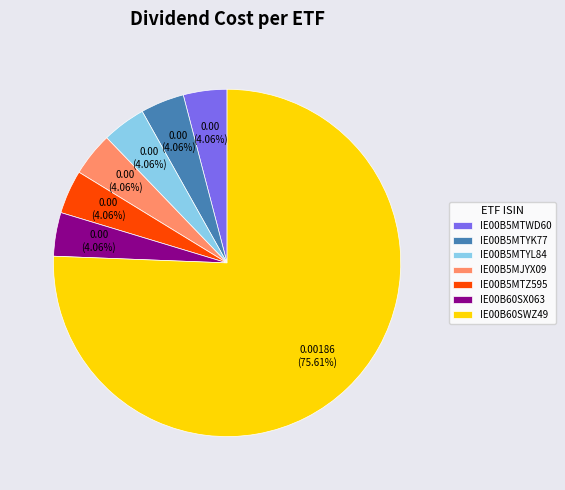

What percentage is the IE00B60SWZ49 slice, to the nearest percent?

76%